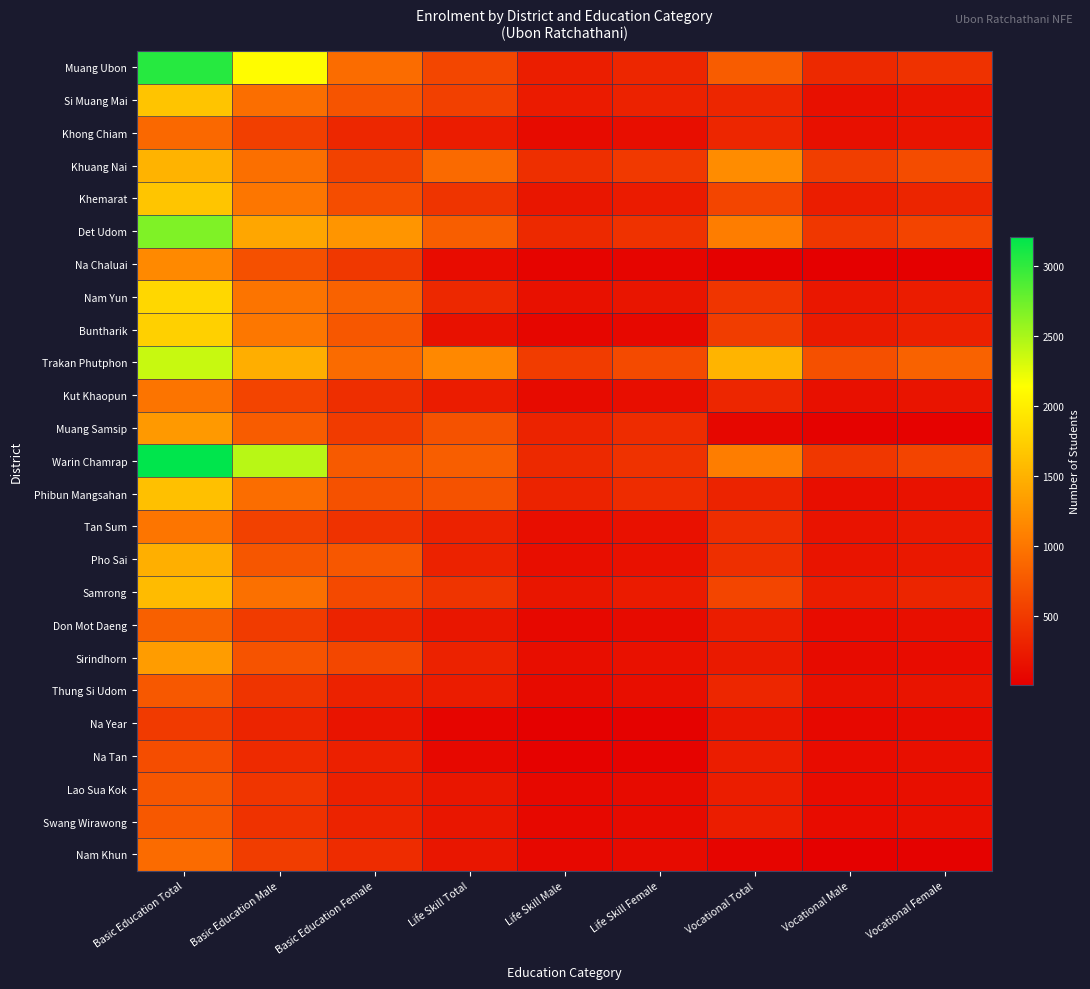

Which series has the largest range (max minus min)?

Warin Chamrap